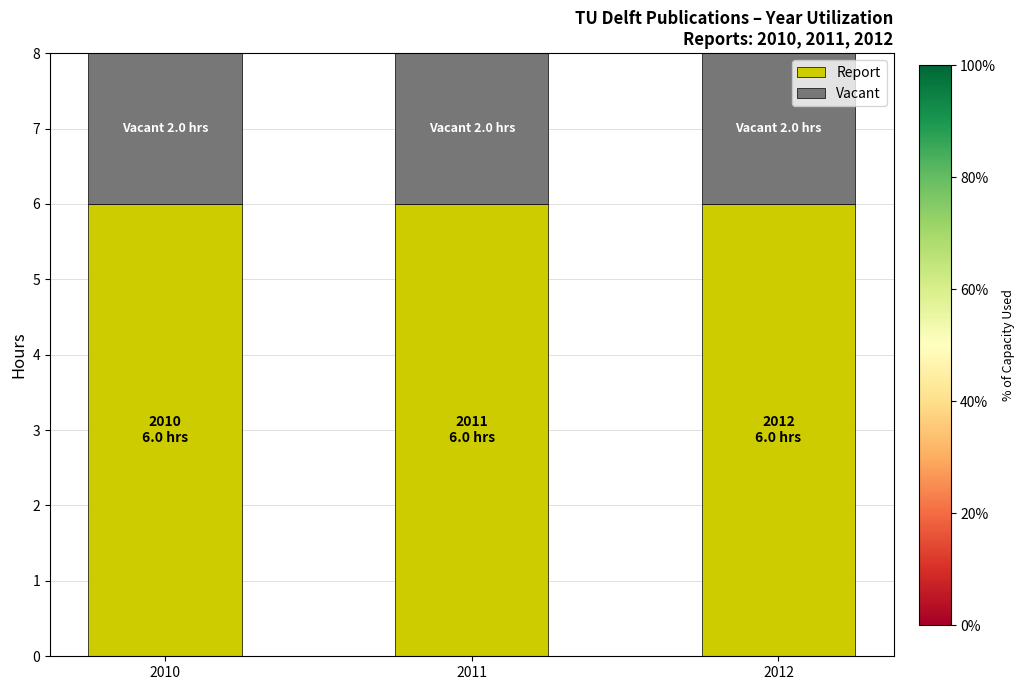

How many bars are there in total?

3